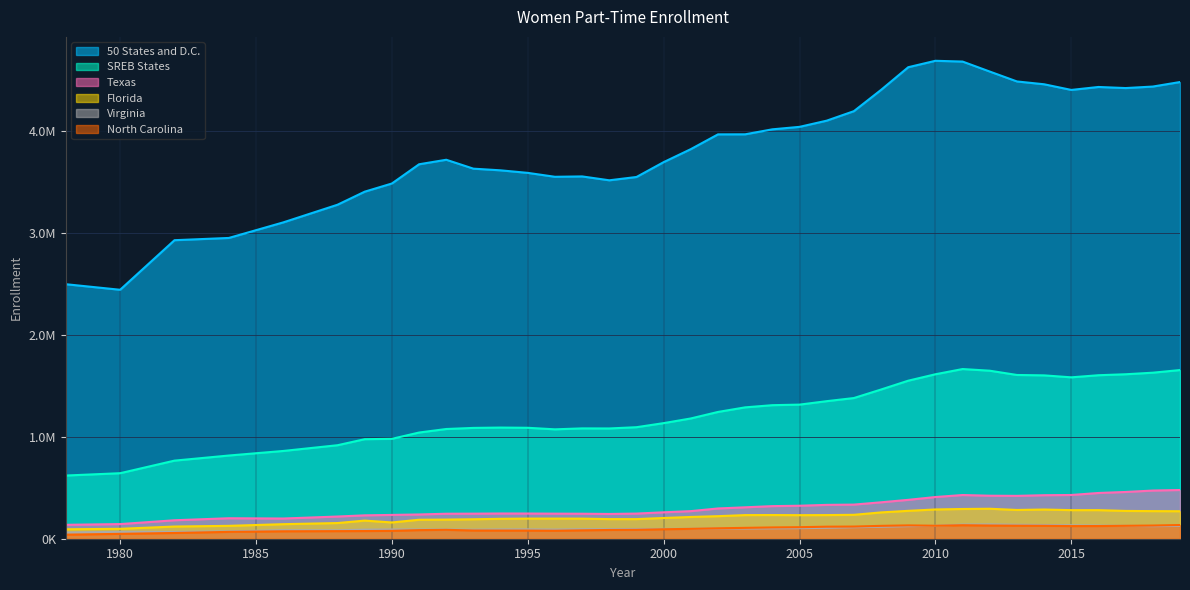

How many series are shown in this chart?

6